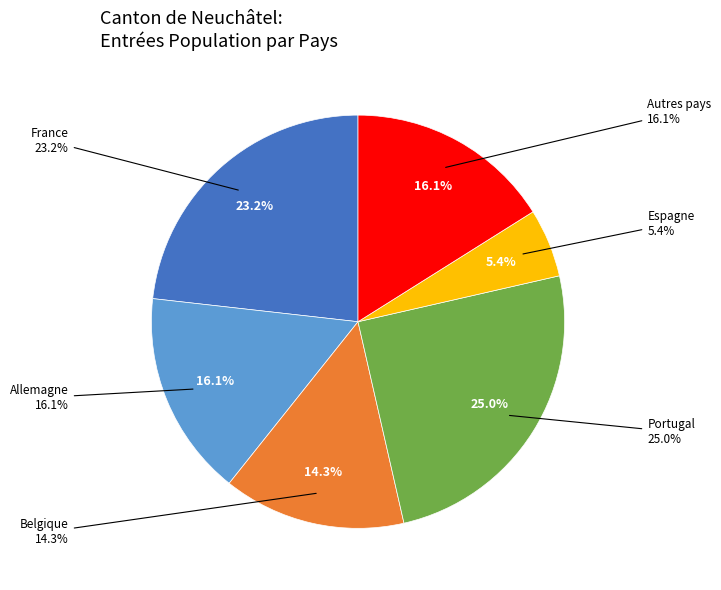

What percentage is the Belgique slice, to the nearest percent?

14%